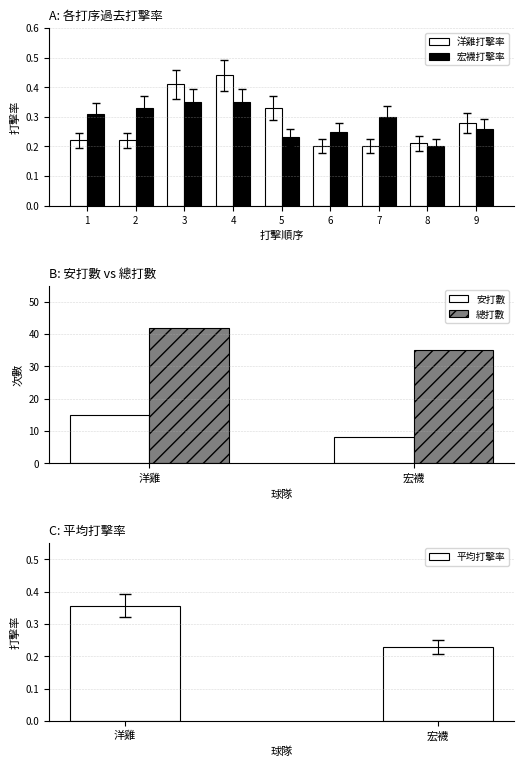

List the series in order of their overall mean, lowest first.

洋雞打擊率, 宏襪打擊率